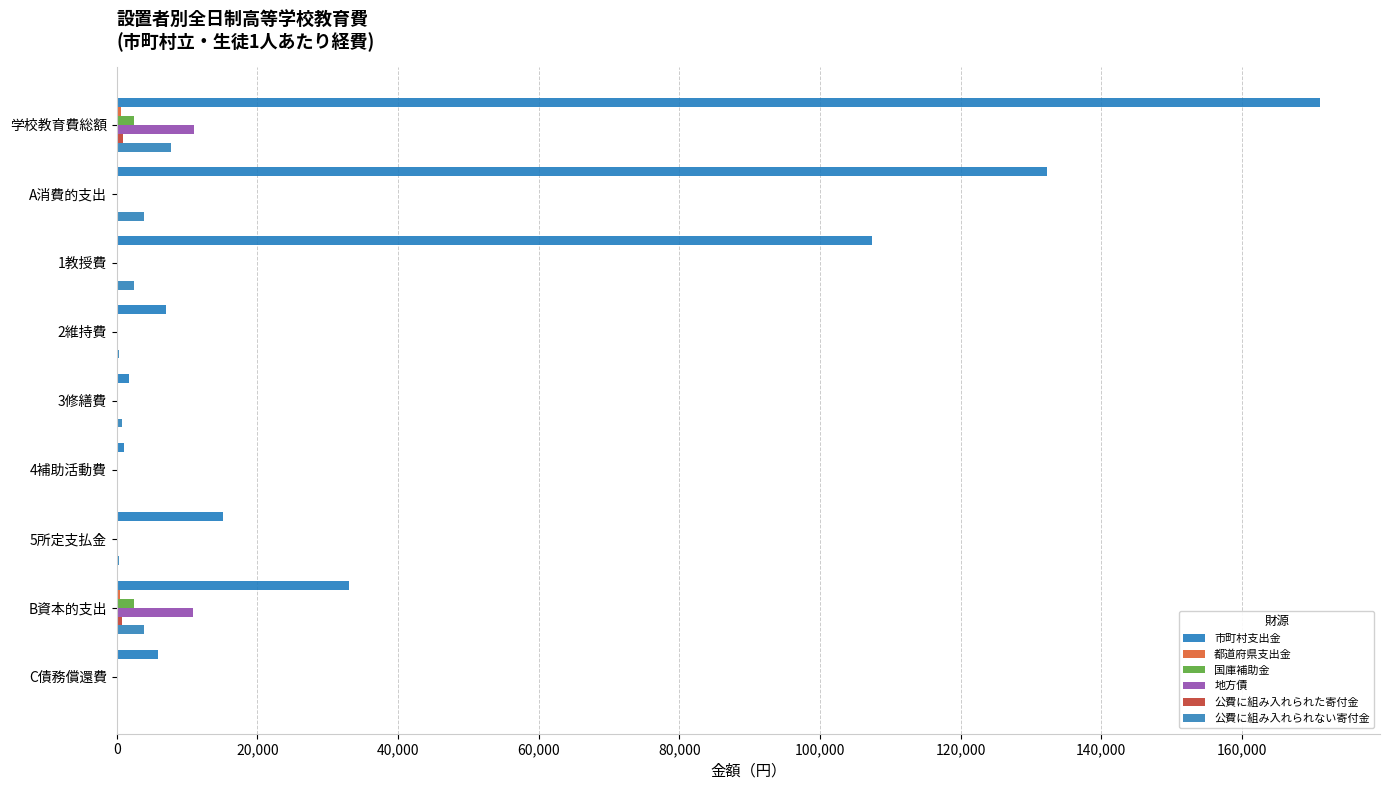

How many distinct data groups are displayed?

6